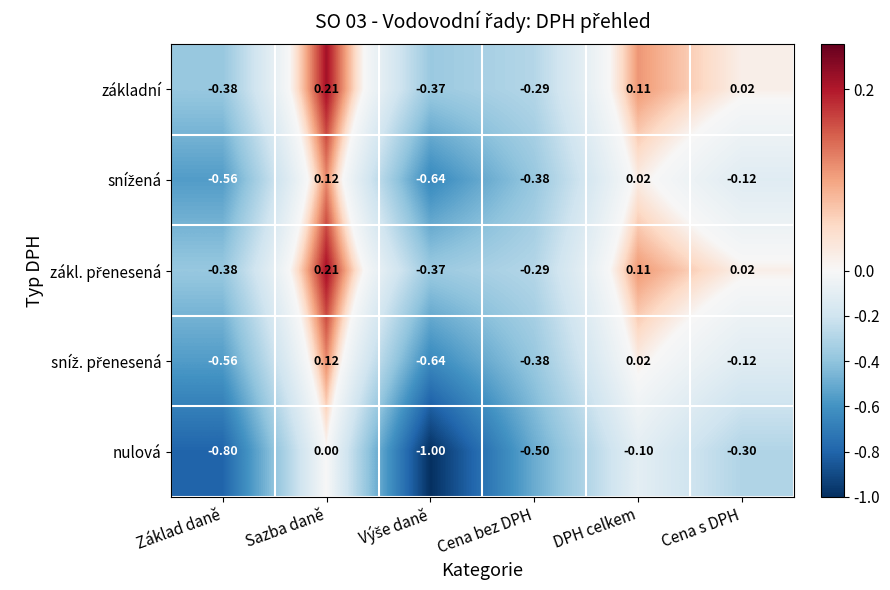

How many series are shown in this chart?

5